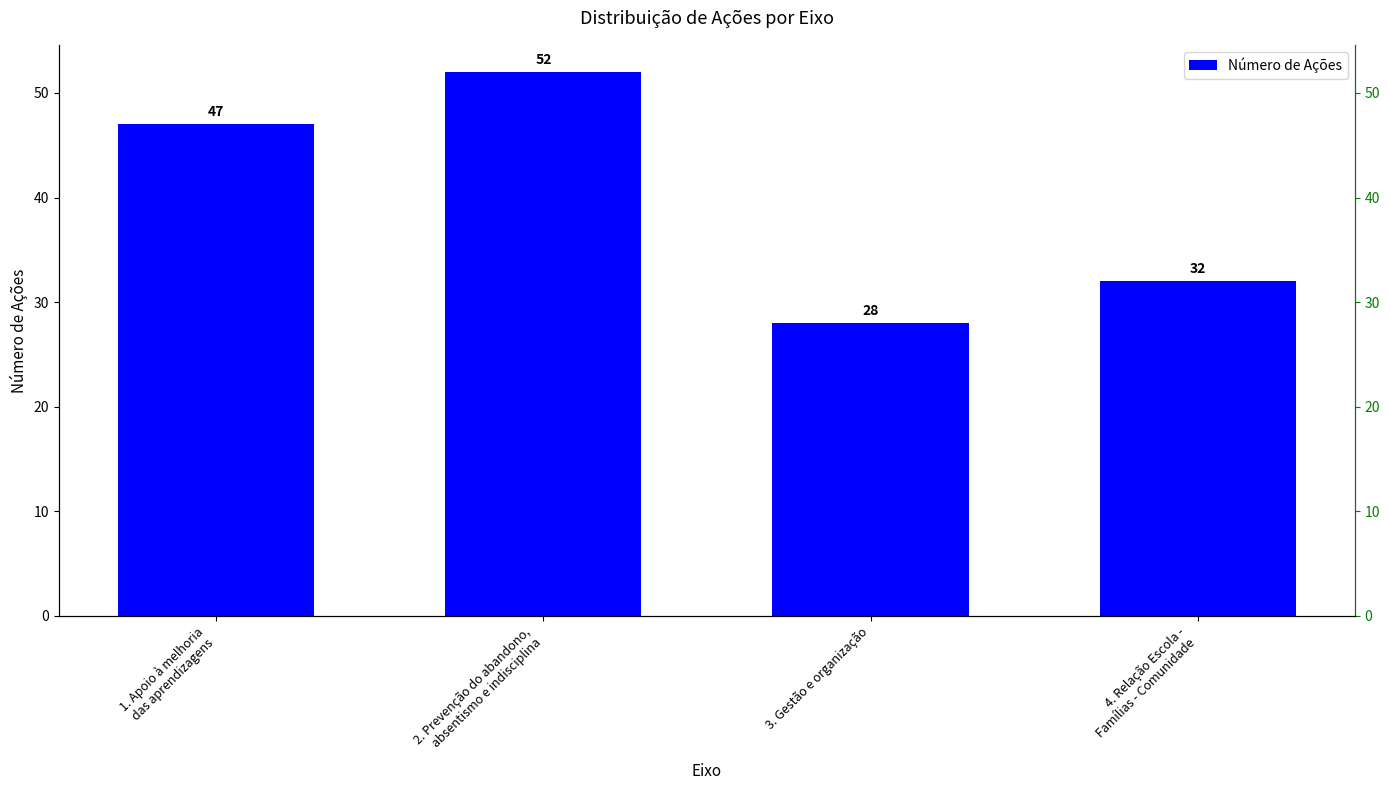

Which category has the lowest value across all series?

3. Gestão e organização